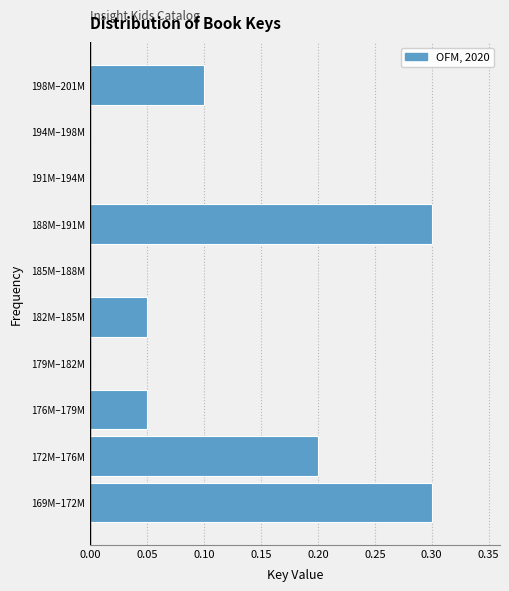

What is the sum of the values at 179M–182M and 188M–191M?

0.3